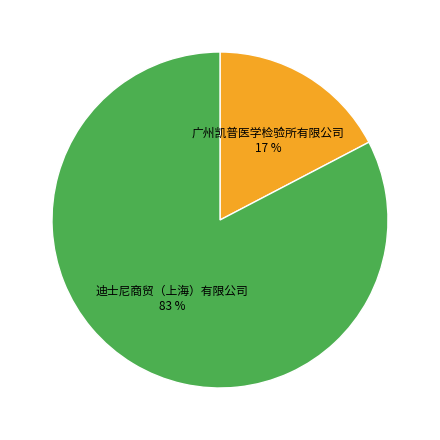

Is there a majority slice in this chart?

Yes